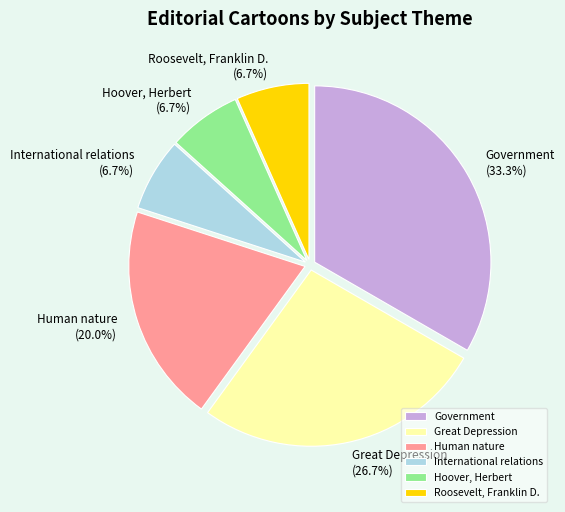

What is the largest slice in the pie chart?

Government